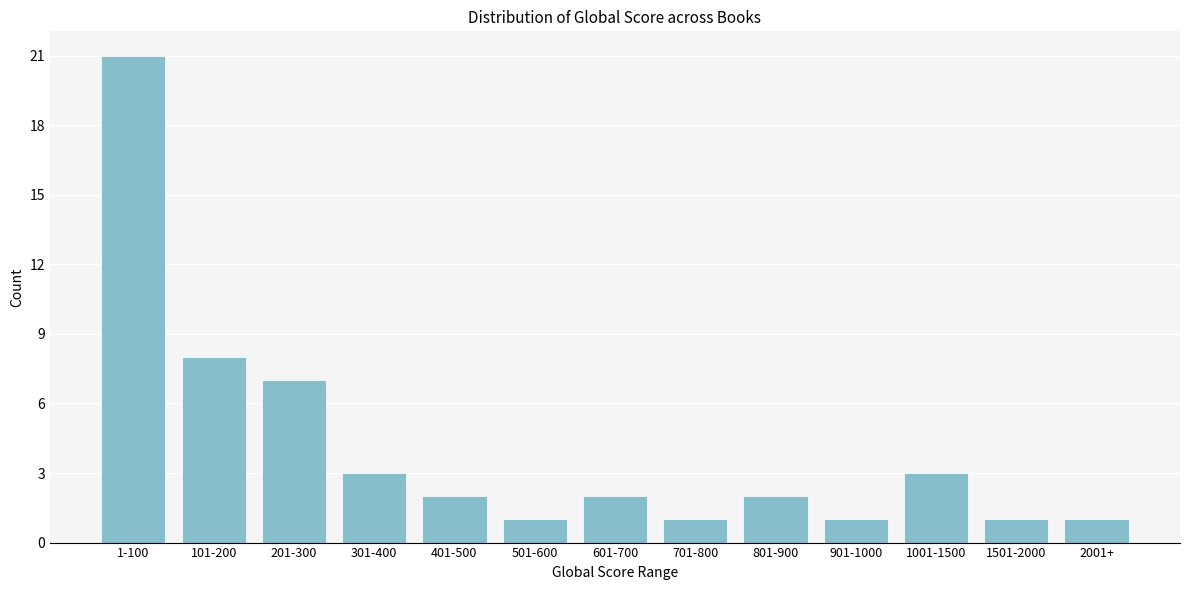

Reading left to right, what are all the values shown in this chart?

21	8	7	3	2	1	2	1	2	1	3	1	1